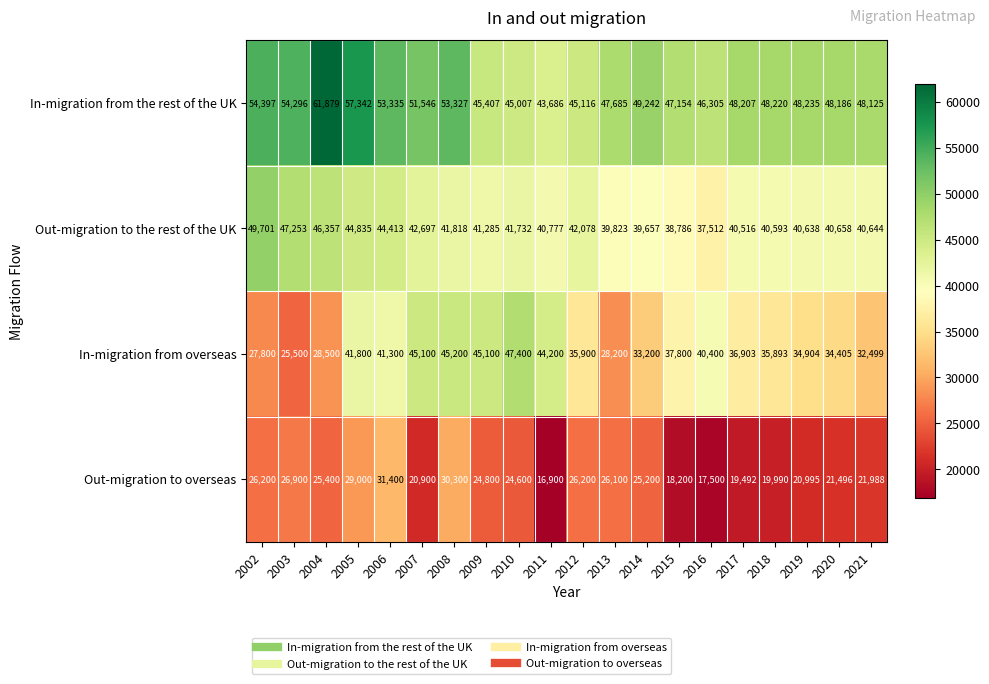

What is the difference between the In-migration from overseas values at 2010 and 2020?

12995